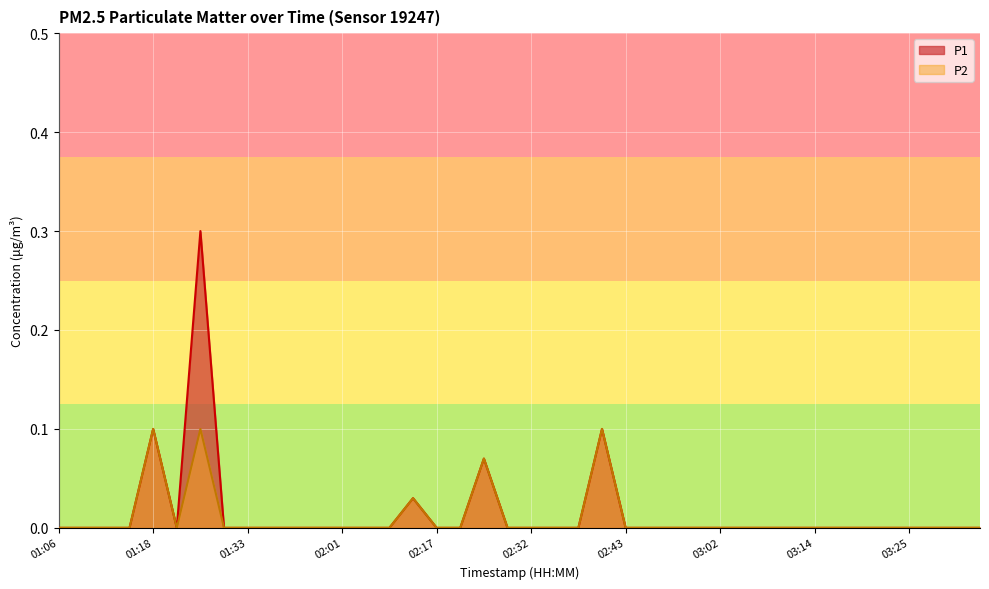

Is the value of P1 at 01:12 greater than the value of P2 at 03:19?

No